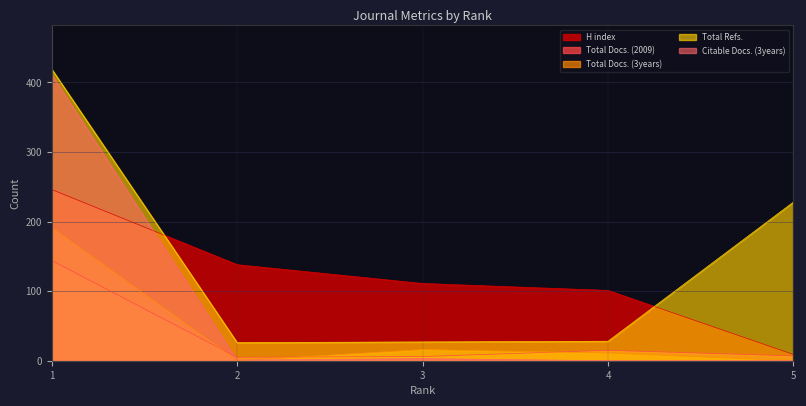

What is the difference between the maximum and minimum values in the H index series?

237